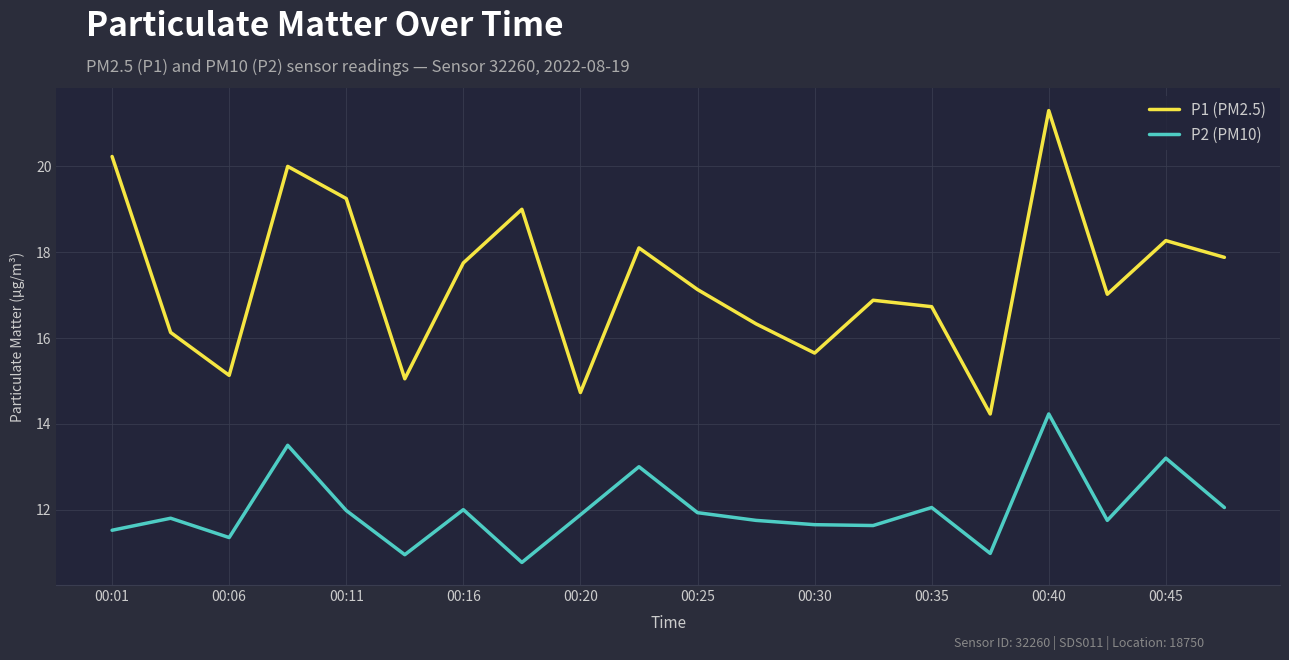

Which series has the largest range (max minus min)?

P1 (PM2.5)